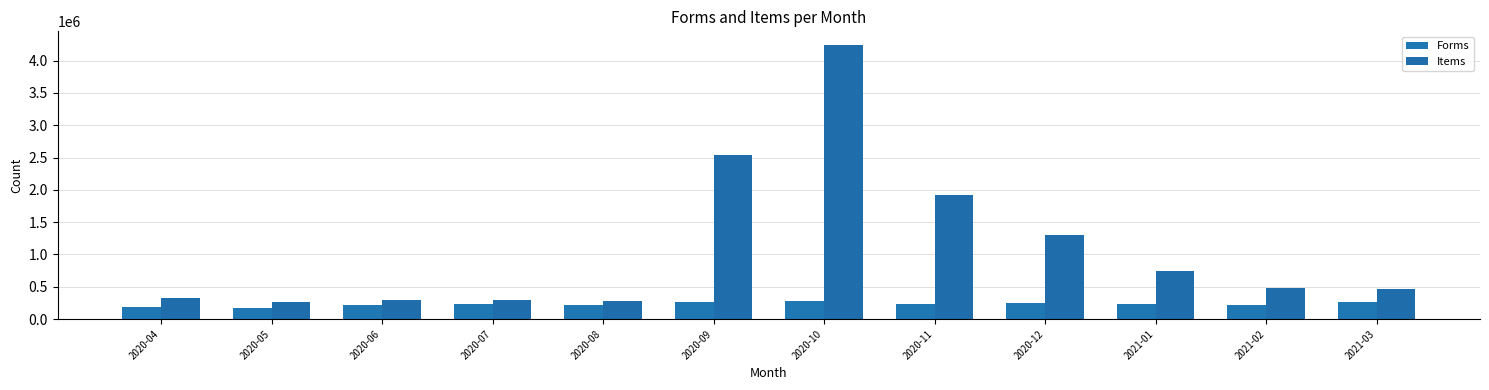

Between 2020-08 and 2021-01, which series saw the biggest shift?

Items